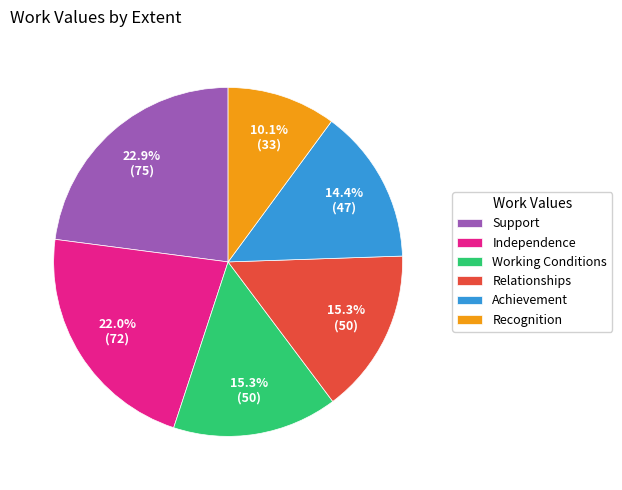

Does Working Conditions represent more than half of the total?

No